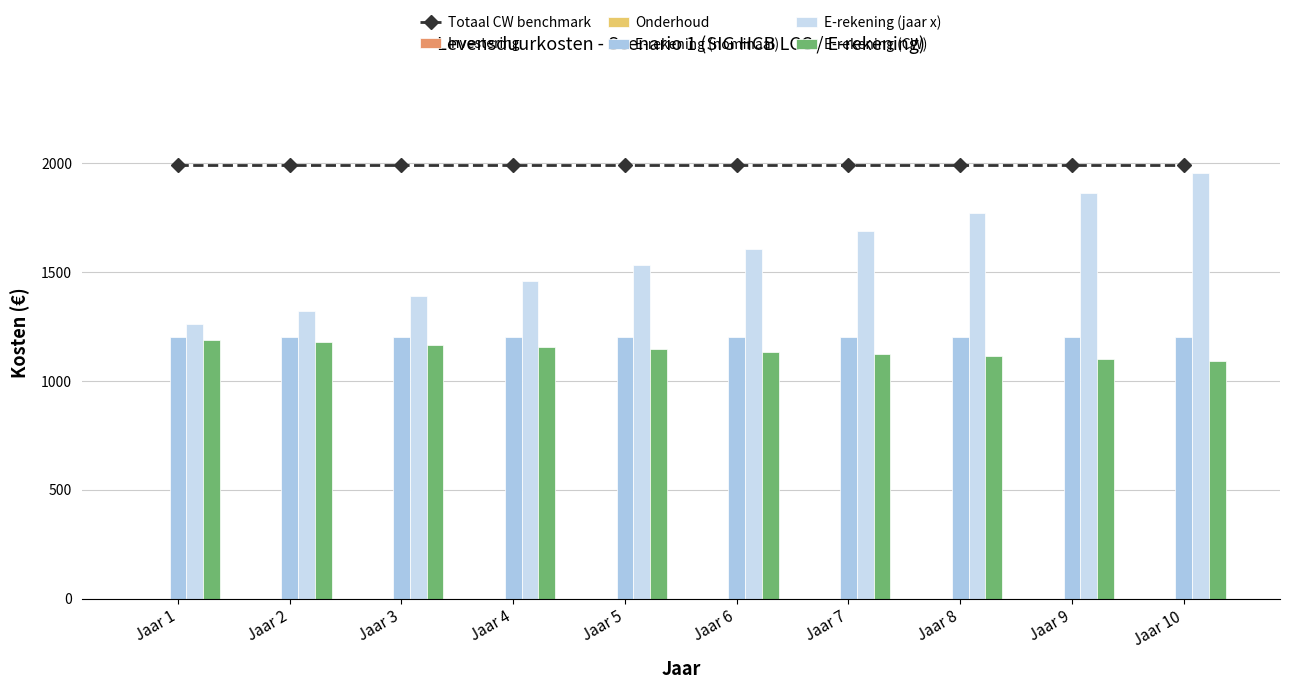

What is the spread (max minus min) of values at Jaar 10?

1993.8